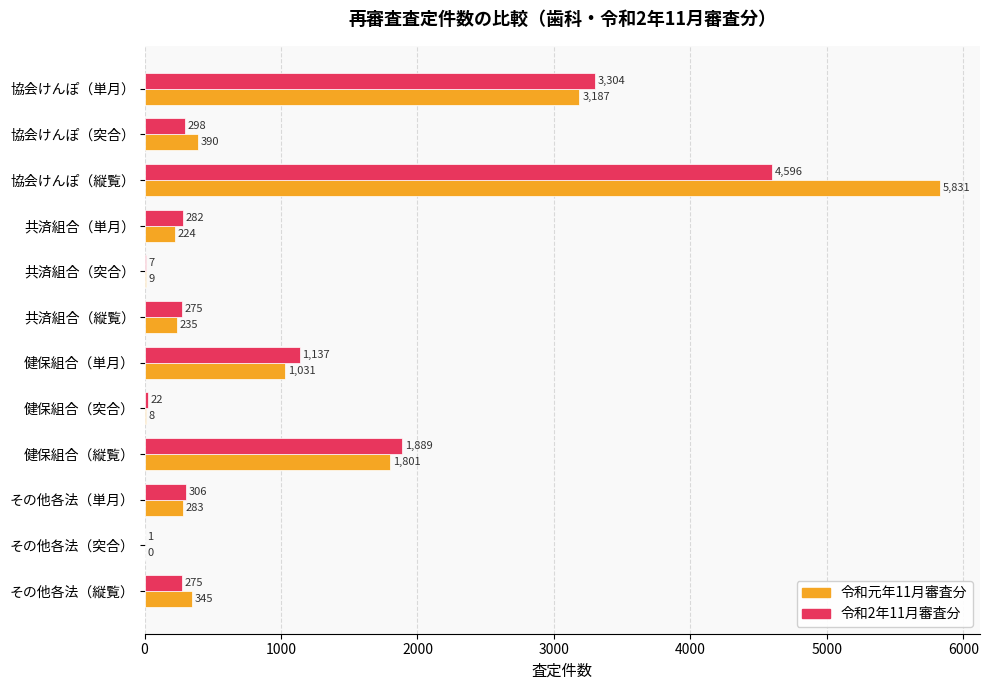

Which series has the widest spread of values?

令和元年11月審査分